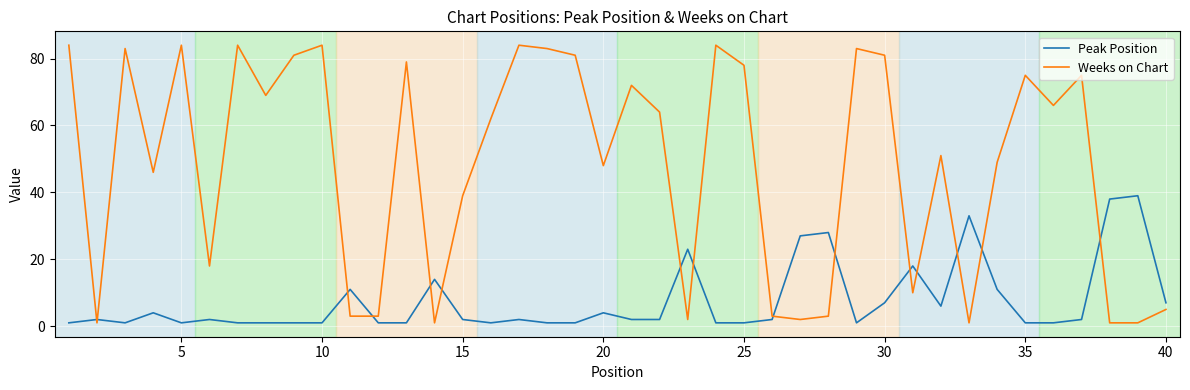

True or false: Peak Position and Weeks on Chart cross at least once.

True